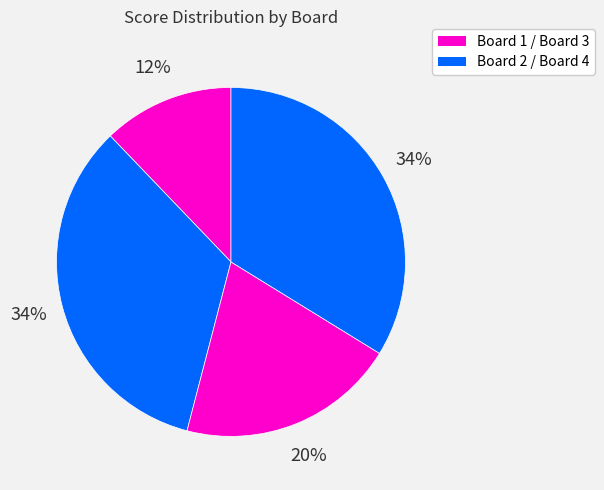

Rank the categories by value from lowest to highest.

Board 1, Board 3, Board 2, Board 4